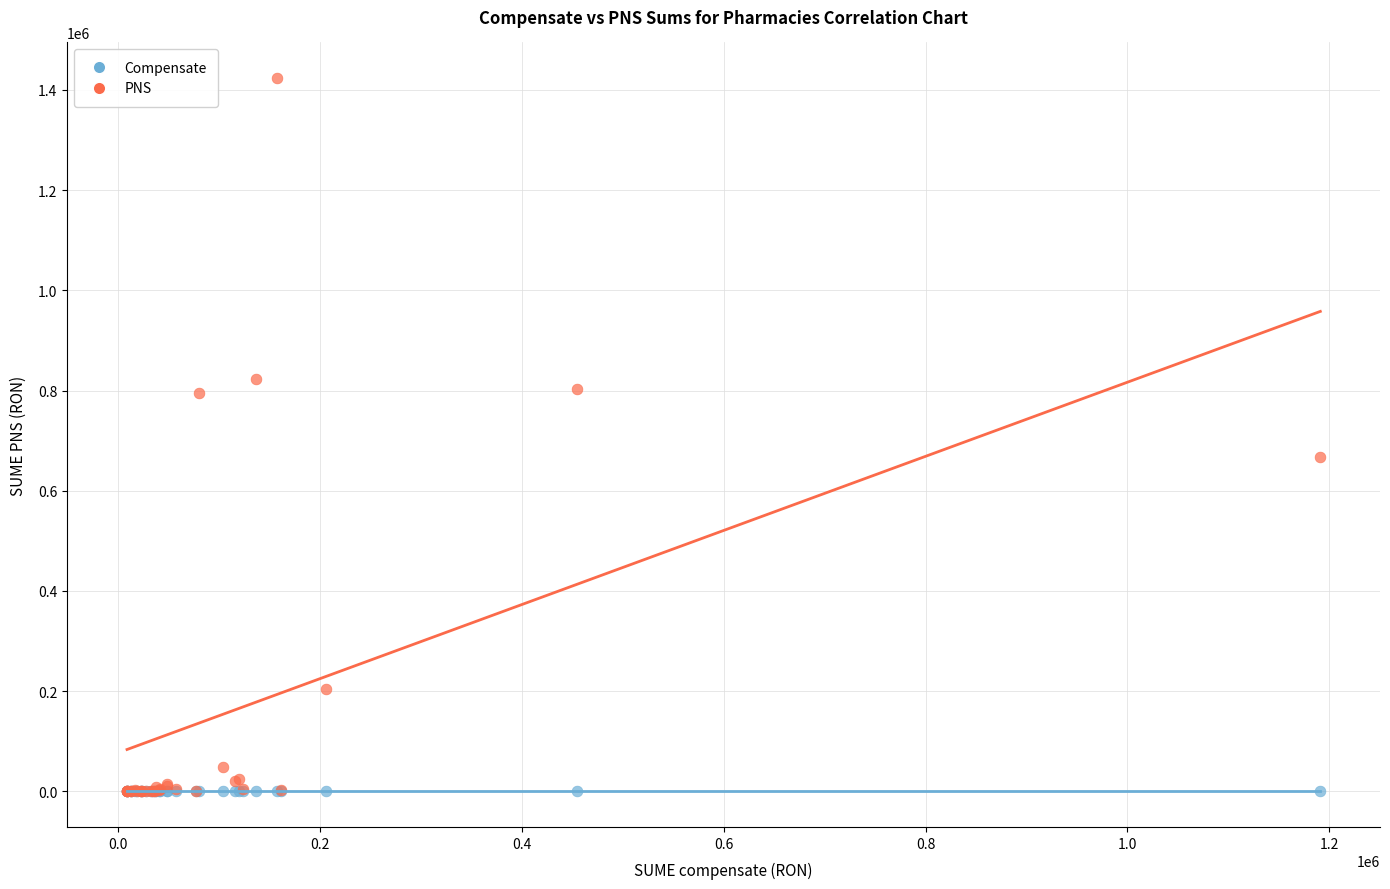

In the PNS series, what Y value is closest to 711835?

667164.8